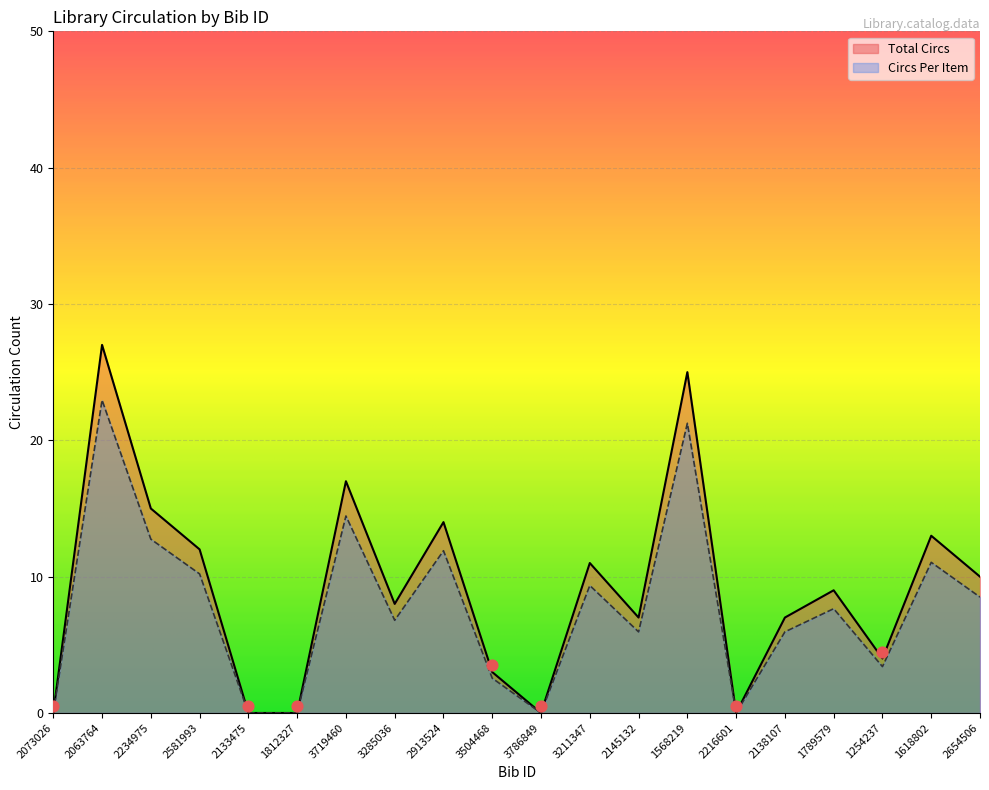

Which series reaches the maximum Y coordinate?

Total Circs